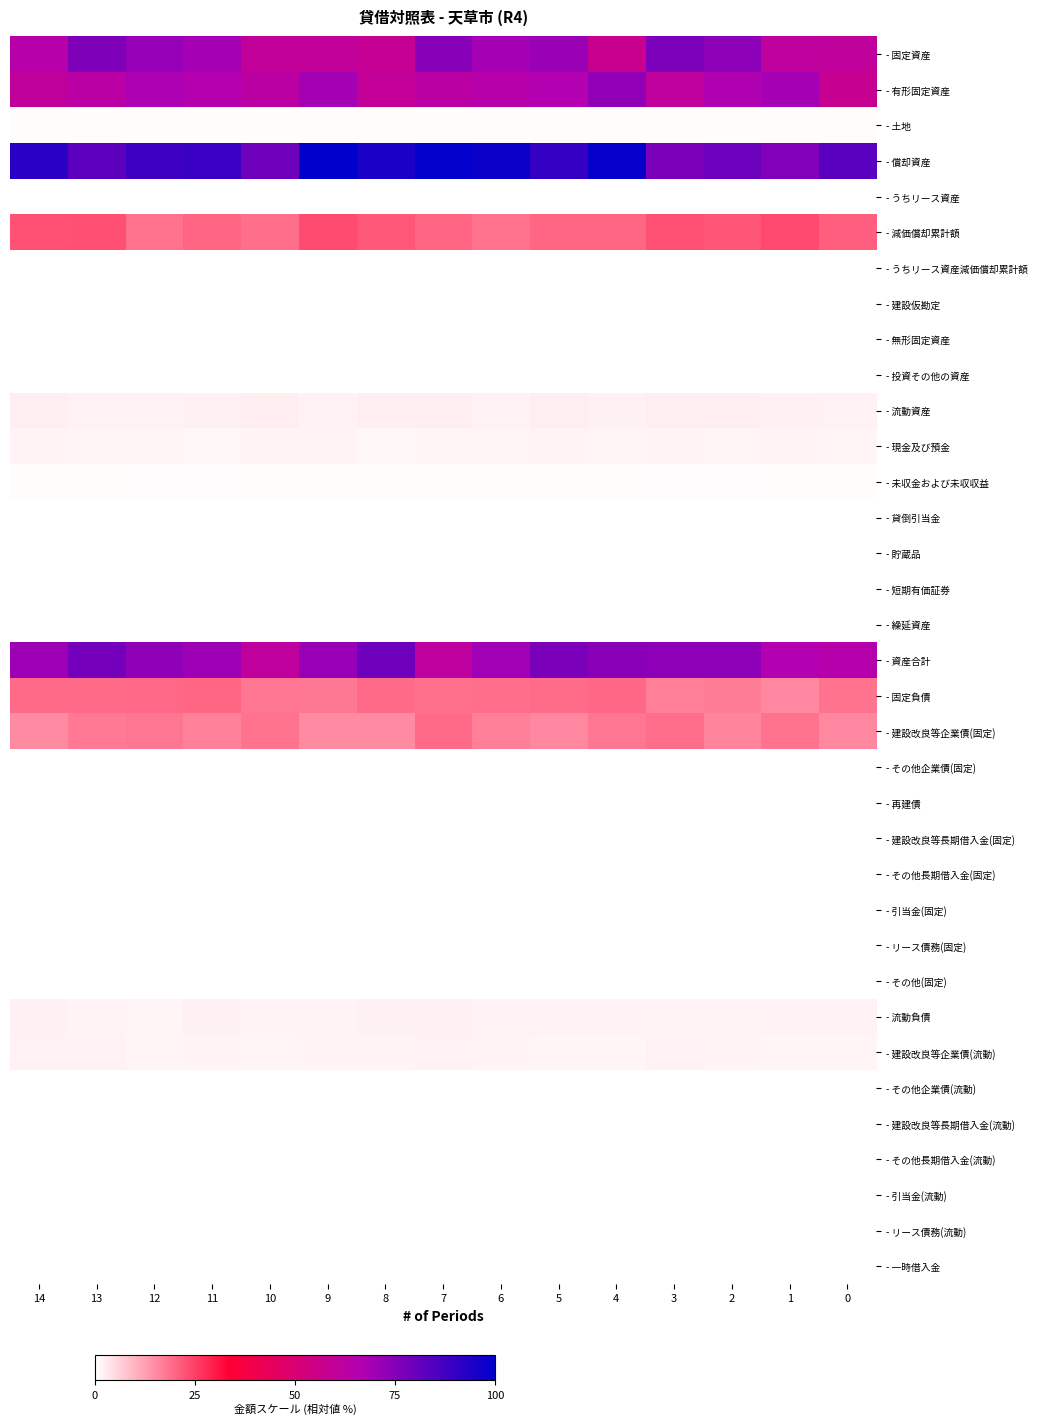

Reading left to right, extract all data points from this chart.

- 固定資産: 14=64.6	13=76.2	12=71.8	11=69.1	10=60.2	9=60.2	8=58.2	7=74.5	6=69.1	5=71.3	4=57.4	3=76.6	2=73.8	1=61.3	0=60.7
- 有形固定資産: 14=60.7	13=63.1	12=67.6	11=65.7	10=62.9	9=69.3	8=59.8	7=62.9	6=64.4	5=66.2	4=72.8	3=61.0	2=67.3	1=68.9	0=57.9
- 土地: 14=0.5	13=0.4	12=0.4	11=0.6	10=0.6	9=0.5	8=0.5	7=0.4	6=0.5	5=0.5	4=0.4	3=0.5	2=0.4	1=0.6	0=0.5
- 償却資産: 14=91.9	13=82.7	12=88.2	11=88.9	10=79.4	9=100.0	8=94.9	7=99.2	6=98.0	5=90.2	4=98.7	3=76.8	2=79.7	1=75.7	0=83.1
- うちリース資産: 14=0.0	13=0.0	12=0.0	11=0.0	10=0.0	9=0.0	8=0.0	7=0.0	6=0.0	5=0.0	4=0.0	3=0.0	2=0.0	1=0.0	0=0.0
- 減価償却累計額: 14=22.7	13=22.9	12=18.5	11=20.3	10=18.8	9=23.5	8=22.0	7=20.1	6=18.4	5=20.0	4=20.1	3=22.7	2=22.1	1=23.7	0=21.0
- うちリース資産減価償却累計額: 14=0.0	13=0.0	12=0.0	11=0.0	10=0.0	9=0.0	8=0.0	7=0.0	6=0.0	5=0.0	4=0.0	3=0.0	2=0.0	1=0.0	0=0.0
- 建設仮勘定: 14=0.1	13=0.1	12=0.1	11=0.1	10=0.1	9=0.1	8=0.1	7=0.1	6=0.1	5=0.1	4=0.1	3=0.1	2=0.1	1=0.1	0=0.1
- 無形固定資産: 14=0.0	13=0.0	12=0.0	11=0.0	10=0.0	9=0.0	8=0.0	7=0.0	6=0.0	5=0.0	4=0.0	3=0.0	2=0.0	1=0.0	0=0.0
- 投資その他の資産: 14=0.0	13=0.0	12=0.0	11=0.0	10=0.0	9=0.0	8=0.0	7=0.0	6=0.0	5=0.0	4=0.0	3=0.0	2=0.0	1=0.0	0=0.0
- 流動資産: 14=2.3	13=1.9	12=1.9	11=2.1	10=2.4	9=1.9	8=2.2	7=2.2	6=1.9	5=2.2	4=2.0	3=2.2	2=2.2	1=2.1	0=1.8
- 現金及び預金: 14=1.7	13=1.5	12=1.4	11=1.3	10=1.6	9=1.6	8=1.3	7=1.5	6=1.4	5=1.6	4=1.4	3=1.6	2=1.5	1=1.7	0=1.4
- 未収金および未収収益: 14=0.5	13=0.5	12=0.6	11=0.6	10=0.5	9=0.6	8=0.6	7=0.5	6=0.5	5=0.5	4=0.5	3=0.6	2=0.6	1=0.5	0=0.5
- 貸倒引当金: 14=0.0	13=0.0	12=0.0	11=0.0	10=0.0	9=0.0	8=0.0	7=0.0	6=0.0	5=0.0	4=0.0	3=0.0	2=0.0	1=0.0	0=0.0
- 貯蔵品: 14=0.0	13=0.0	12=0.0	11=0.0	10=0.0	9=0.0	8=0.0	7=0.0	6=0.0	5=0.0	4=0.0	3=0.0	2=0.0	1=0.0	0=0.0
- 短期有価証券: 14=0.0	13=0.0	12=0.0	11=0.0	10=0.0	9=0.0	8=0.0	7=0.0	6=0.0	5=0.0	4=0.0	3=0.0	2=0.0	1=0.0	0=0.0
- 繰延資産: 14=0.0	13=0.0	12=0.0	11=0.0	10=0.0	9=0.0	8=0.0	7=0.0	6=0.0	5=0.0	4=0.0	3=0.0	2=0.0	1=0.0	0=0.0
- 資産合計: 14=70.4	13=78.2	12=73.2	11=70.6	10=60.8	9=71.6	8=79.3	7=61.7	6=69.6	5=77.0	4=74.2	3=73.3	2=73.4	1=66.3	0=64.9
- 固定負債: 14=19.4	13=19.4	12=19.7	11=20.0	10=17.8	9=17.8	8=19.3	7=18.6	6=18.8	5=19.3	4=19.8	3=16.9	2=17.1	1=15.6	0=18.2
- 建設改良等企業債(固定): 14=15.2	13=17.5	12=17.9	11=16.6	10=18.2	9=15.2	8=15.2	7=19.4	6=16.9	5=15.7	4=17.8	3=19.1	2=16.2	1=18.3	0=15.5
- その他企業債(固定): 14=0.0	13=0.0	12=0.0	11=0.0	10=0.0	9=0.0	8=0.0	7=0.0	6=0.0	5=0.0	4=0.0	3=0.0	2=0.0	1=0.0	0=0.0
- 再建債: 14=0.0	13=0.0	12=0.0	11=0.0	10=0.0	9=0.0	8=0.0	7=0.0	6=0.0	5=0.0	4=0.0	3=0.0	2=0.0	1=0.0	0=0.0
- 建設改良等長期借入金(固定): 14=0.0	13=0.0	12=0.0	11=0.0	10=0.0	9=0.0	8=0.0	7=0.0	6=0.0	5=0.0	4=0.0	3=0.0	2=0.0	1=0.0	0=0.0
- その他長期借入金(固定): 14=0.0	13=0.0	12=0.0	11=0.0	10=0.0	9=0.0	8=0.0	7=0.0	6=0.0	5=0.0	4=0.0	3=0.0	2=0.0	1=0.0	0=0.0
- 引当金(固定): 14=0.1	13=0.1	12=0.1	11=0.1	10=0.1	9=0.1	8=0.1	7=0.1	6=0.1	5=0.1	4=0.1	3=0.1	2=0.1	1=0.1	0=0.1
- リース債務(固定): 14=0.0	13=0.0	12=0.0	11=0.0	10=0.0	9=0.0	8=0.0	7=0.0	6=0.0	5=0.0	4=0.0	3=0.0	2=0.0	1=0.0	0=0.0
- その他(固定): 14=0.0	13=0.0	12=0.0	11=0.0	10=0.0	9=0.0	8=0.0	7=0.0	6=0.0	5=0.0	4=0.0	3=0.0	2=0.0	1=0.0	0=0.0
- 流動負債: 14=2.0	13=1.8	12=1.5	11=2.0	10=1.6	9=1.7	8=2.1	7=2.1	6=1.9	5=1.9	4=1.8	3=1.7	2=1.7	1=1.9	0=2.0
- 建設改良等企業債(流動): 14=1.8	13=1.8	12=1.5	11=1.7	10=1.5	9=1.7	8=1.6	7=1.9	6=1.6	5=1.5	4=1.5	3=1.8	2=1.7	1=1.5	0=1.5
- その他企業債(流動): 14=0.0	13=0.0	12=0.0	11=0.0	10=0.0	9=0.0	8=0.0	7=0.0	6=0.0	5=0.0	4=0.0	3=0.0	2=0.0	1=0.0	0=0.0
- 建設改良等長期借入金(流動): 14=0.0	13=0.0	12=0.0	11=0.0	10=0.0	9=0.0	8=0.0	7=0.0	6=0.0	5=0.0	4=0.0	3=0.0	2=0.0	1=0.0	0=0.0
- その他長期借入金(流動): 14=0.0	13=0.0	12=0.0	11=0.0	10=0.0	9=0.0	8=0.0	7=0.0	6=0.0	5=0.0	4=0.0	3=0.0	2=0.0	1=0.0	0=0.0
- 引当金(流動): 14=0.0	13=0.0	12=0.0	11=0.0	10=0.0	9=0.0	8=0.0	7=0.0	6=0.0	5=0.0	4=0.0	3=0.0	2=0.0	1=0.0	0=0.0
- リース債務(流動): 14=0.0	13=0.0	12=0.0	11=0.0	10=0.0	9=0.0	8=0.0	7=0.0	6=0.0	5=0.0	4=0.0	3=0.0	2=0.0	1=0.0	0=0.0
- 一時借入金: 14=0.0	13=0.0	12=0.0	11=0.0	10=0.0	9=0.0	8=0.0	7=0.0	6=0.0	5=0.0	4=0.0	3=0.0	2=0.0	1=0.0	0=0.0